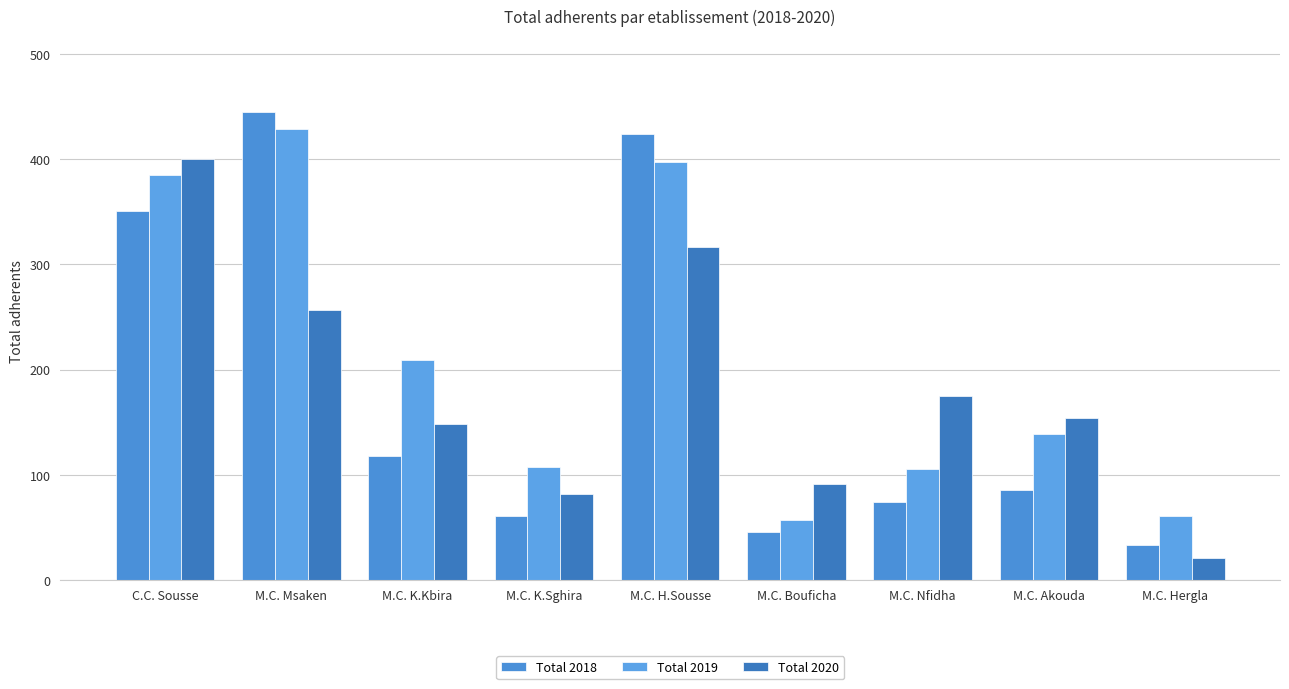

What is the difference between the highest and lowest values at M.C. K.Kbira?

91